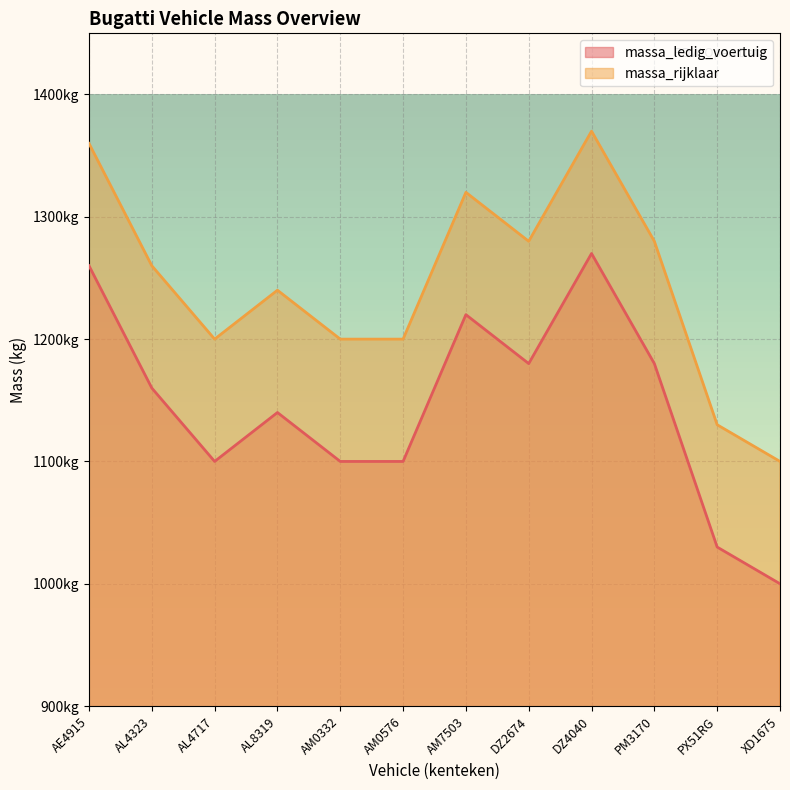

What is the spread (max minus min) of values at XD1675?

100